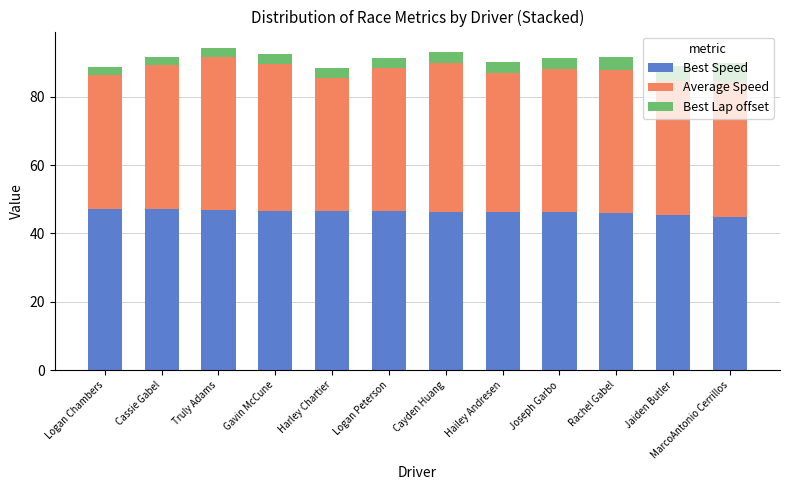

Does the chart contain stacked bars?

Yes